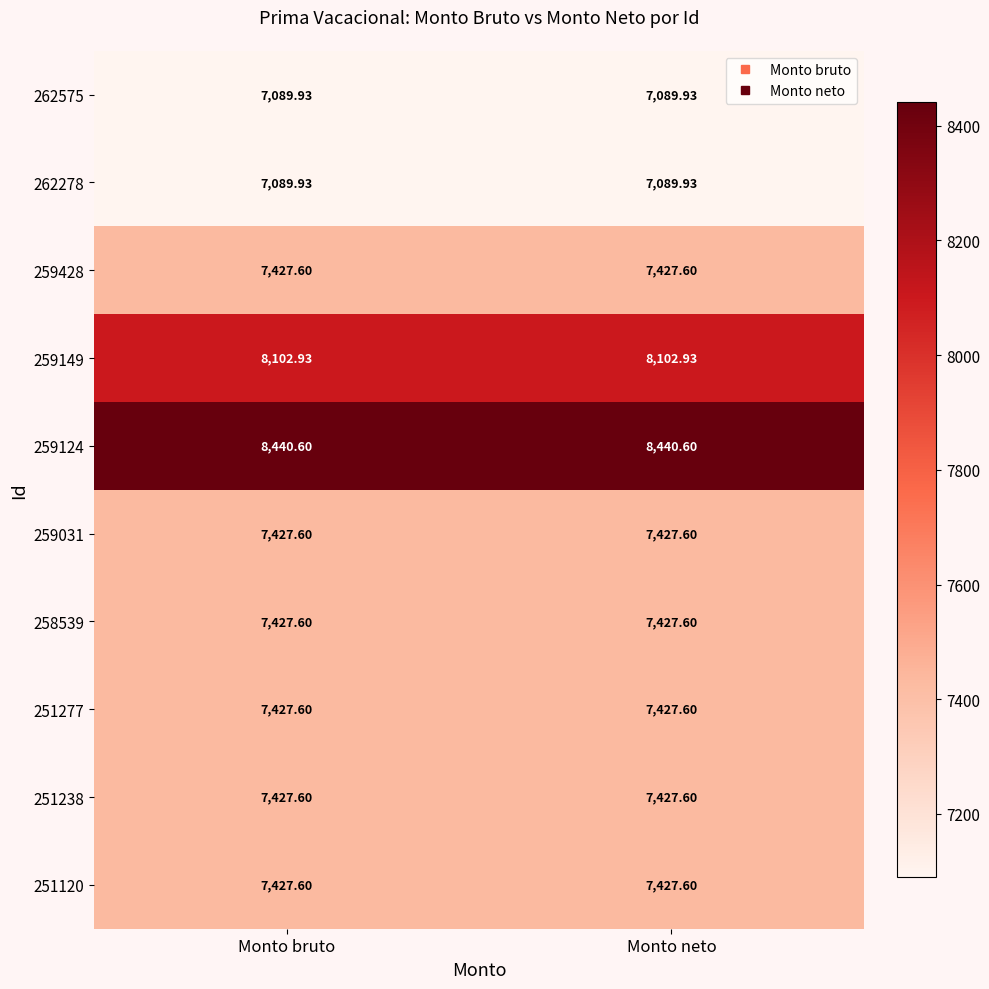

Is the value of 259124 at Monto bruto greater than the value of 262575 at Monto neto?

Yes